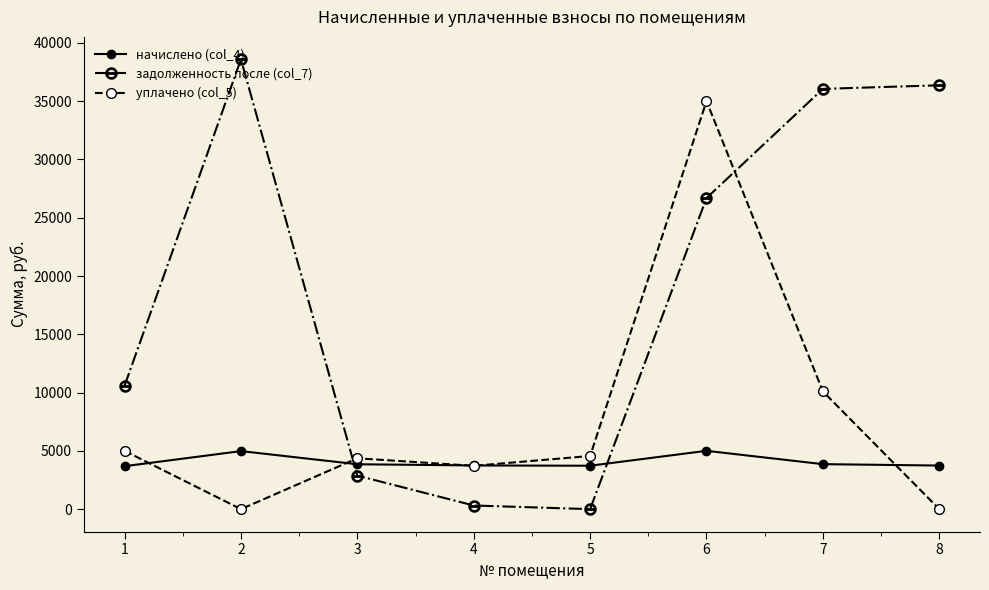

Where do начислено (col_4) and задолженность после (col_7) first cross each other?

2 and 3